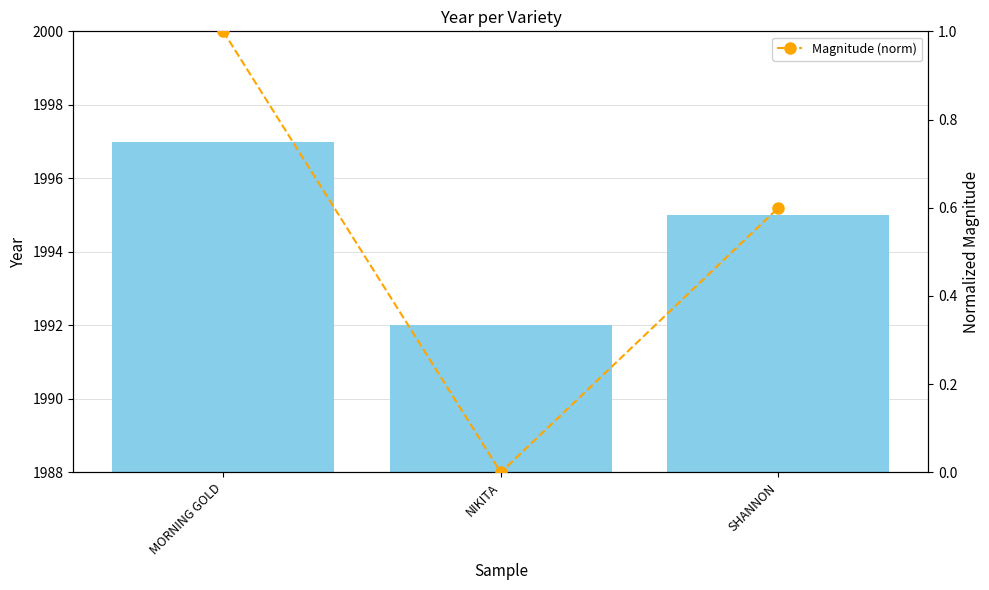

Rank the series at MORNING GOLD from lowest to highest value.

Magnitude (norm), jaar